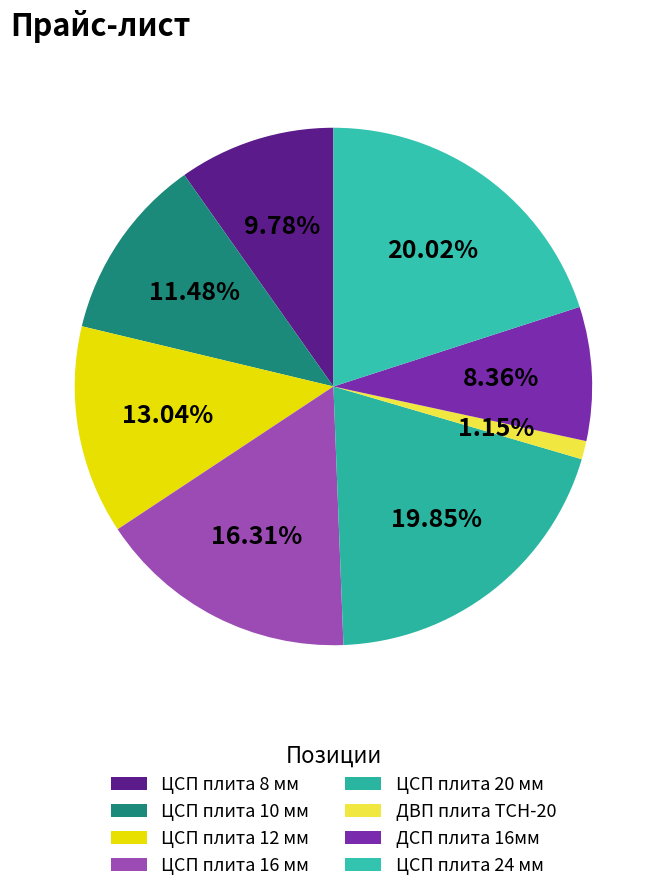

What percentage is the ЦСП плита 12 мм slice, to the nearest percent?

13%